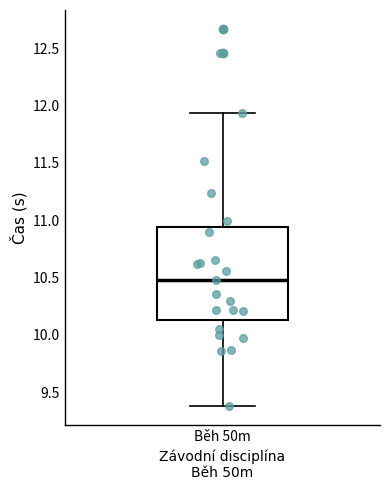

Where does the lower whisker of the box for Běh 50m end on the y-axis? The values are not printed on the chart, so give them approximately, as read against the axis.

9.40